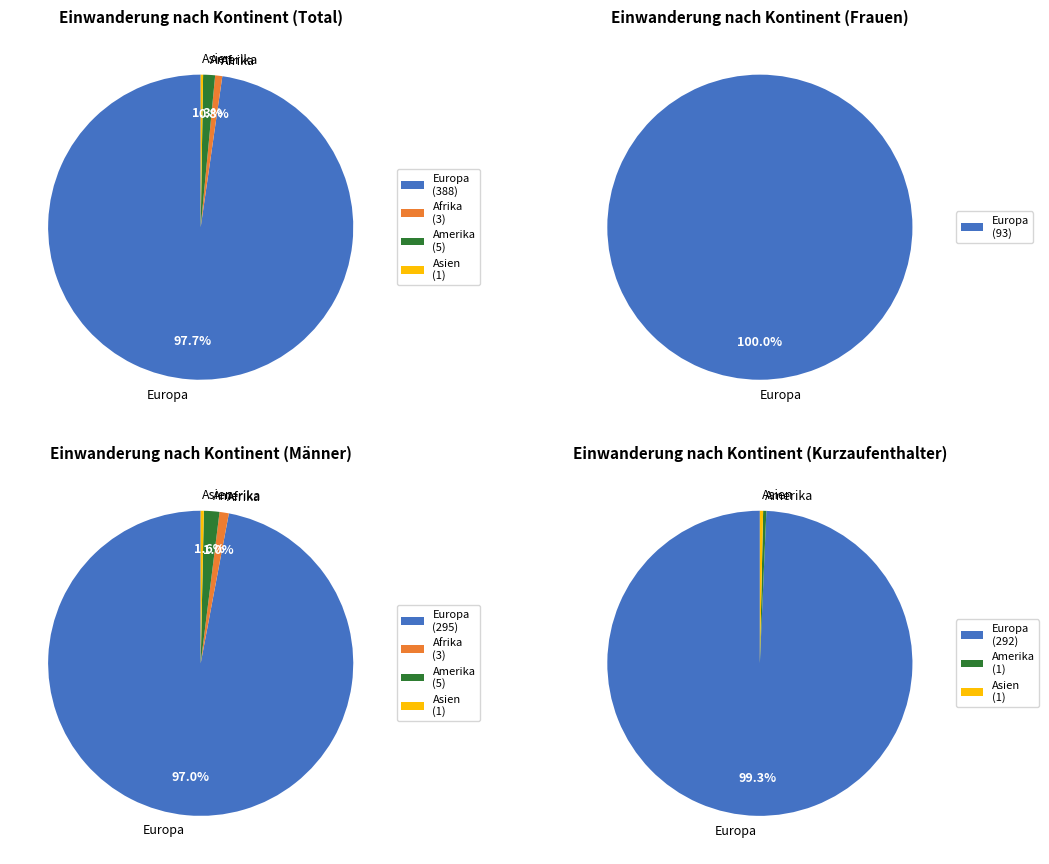

Between Afrika and Amerika, which is larger?

Amerika